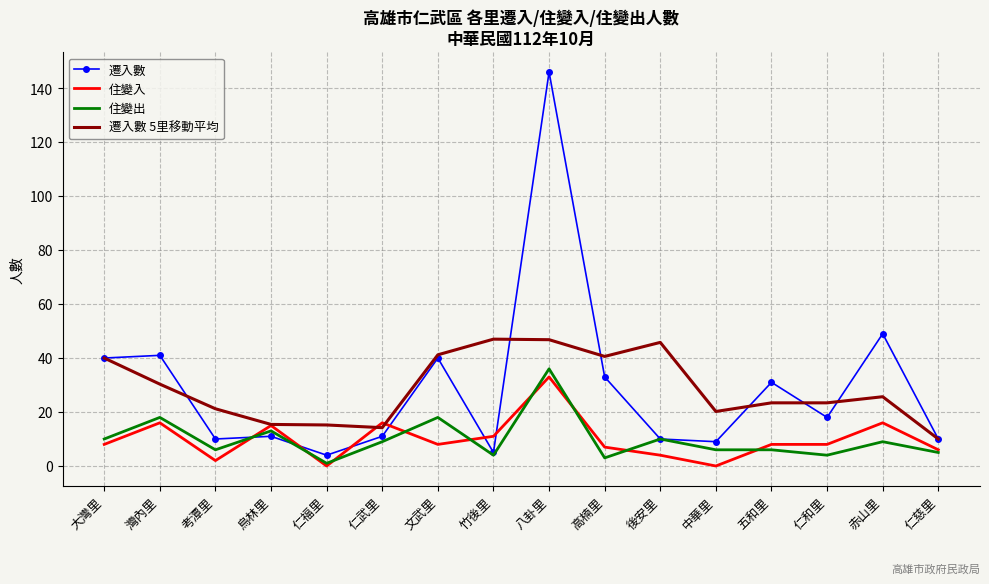

At which category is the sum across all series the highest?

八卦里